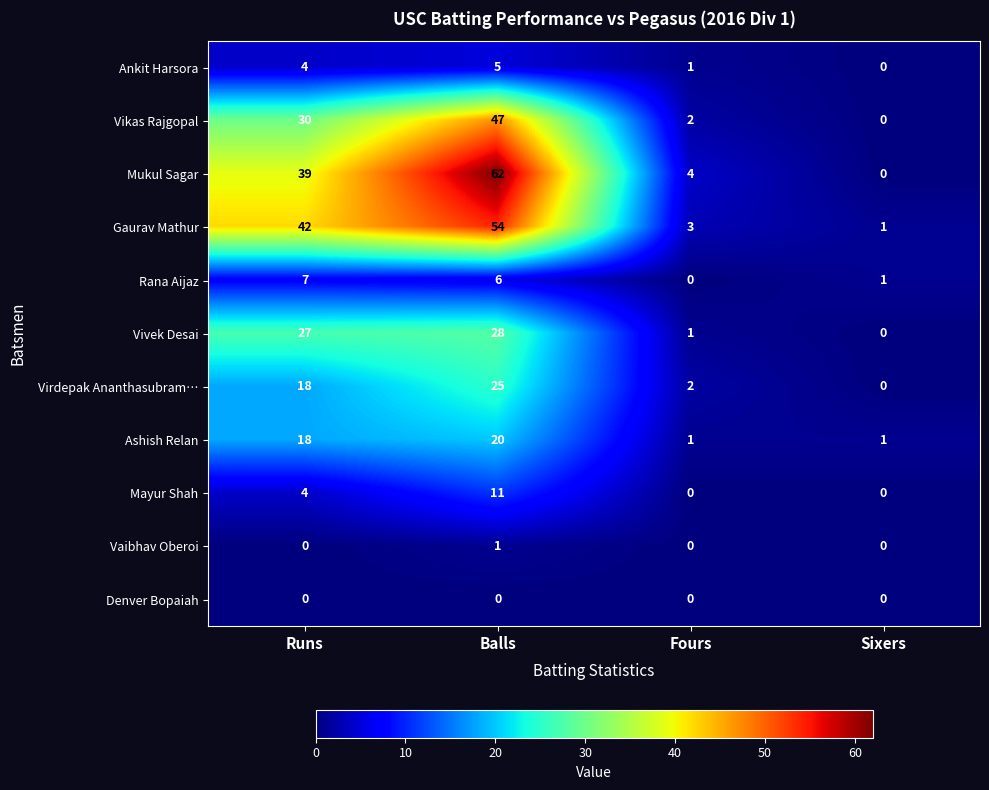

At which label is Rana Aijaz closest to 3?

Sixers